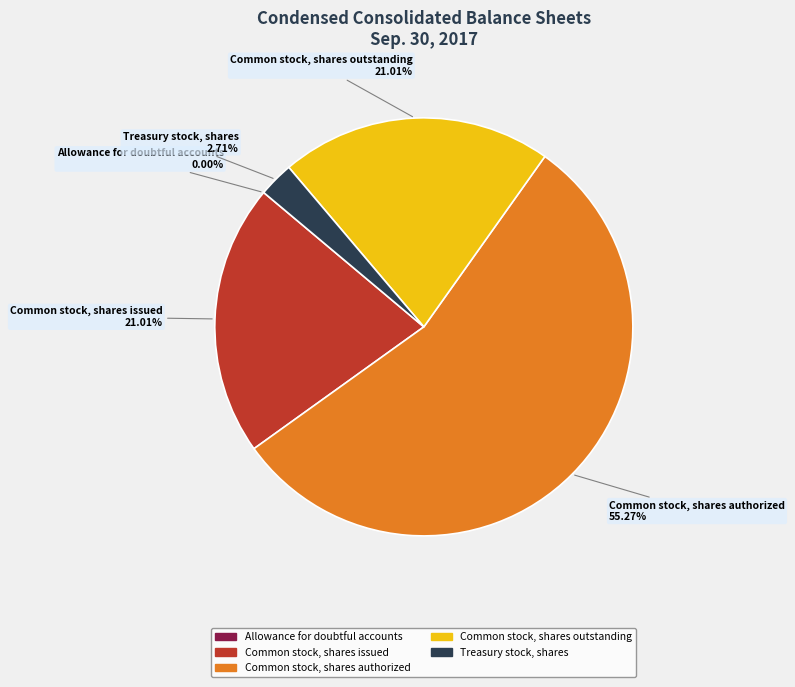

What percentage is the Common stock, shares outstanding slice, to the nearest percent?

21%